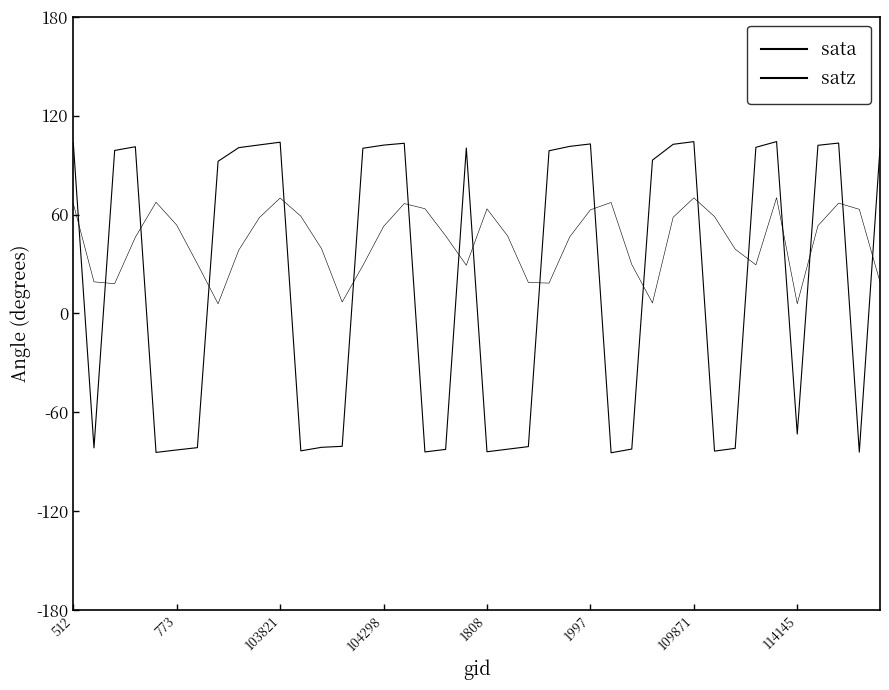

What is the label of the 16th point from the right?

24